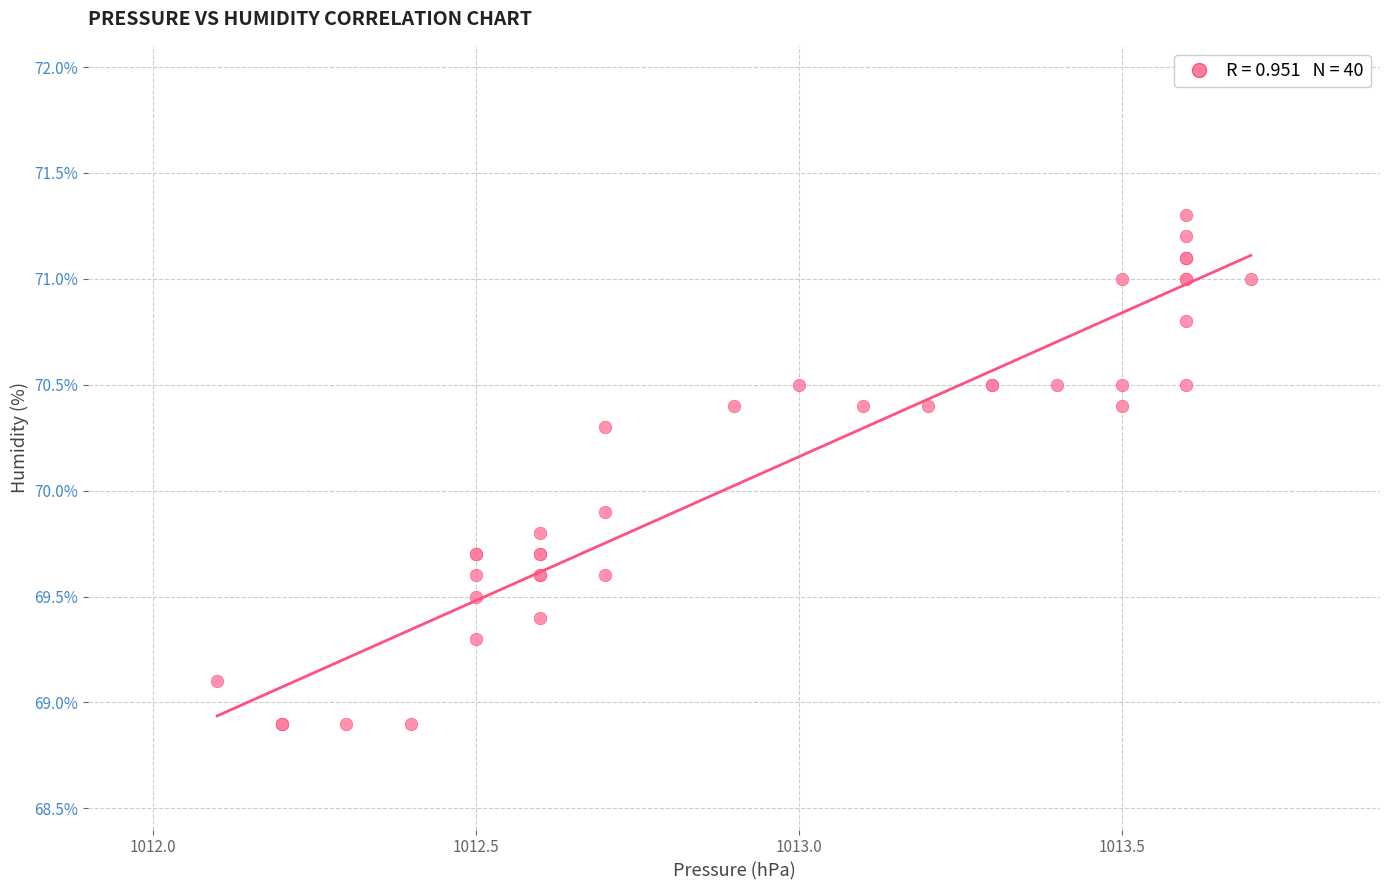

What Y value in the scatter plot is closest to 70?

69.9